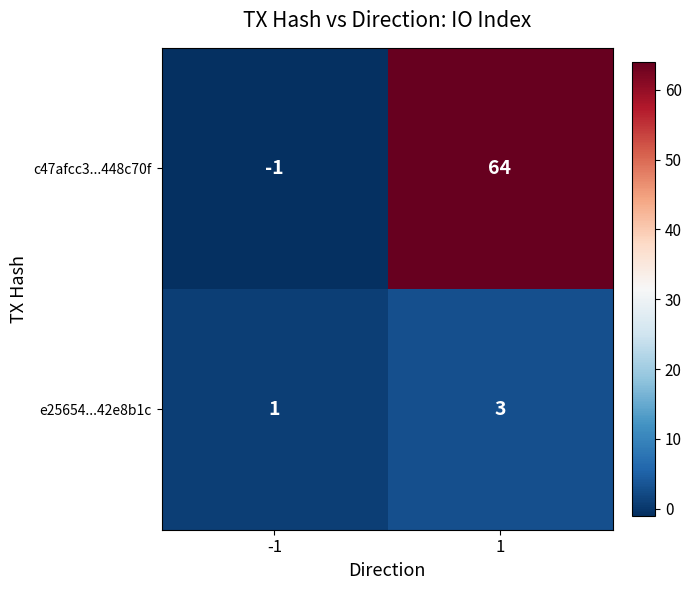

What is the sum of all e25654...42e8b1c values?

4